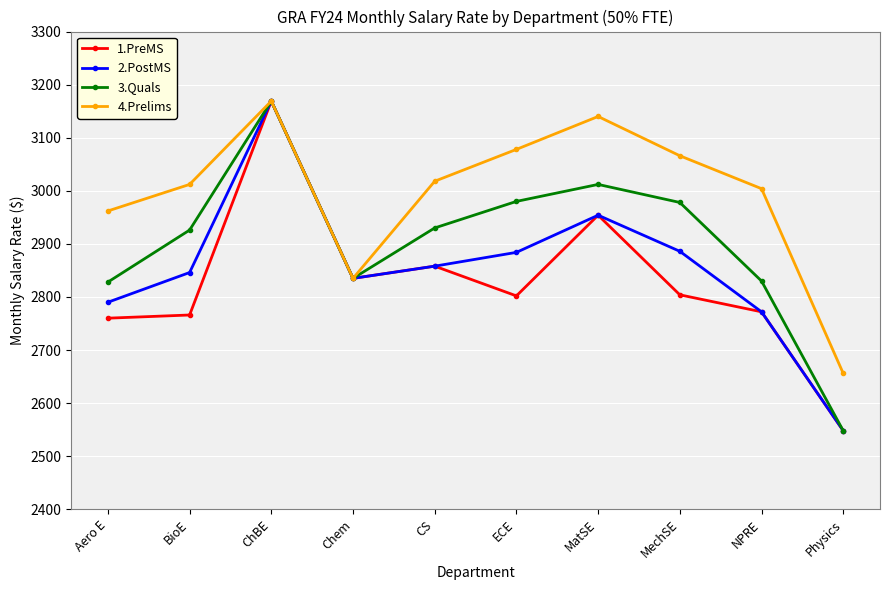

What is the difference between the maximum and minimum values in the 2.PostMS series?

621